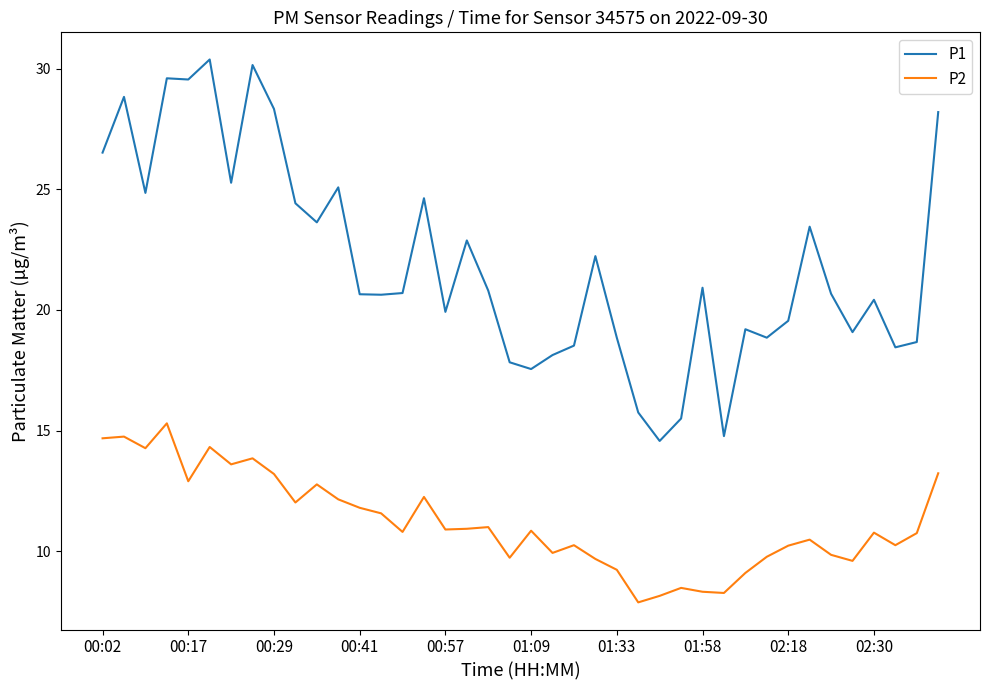

What is the lowest value of the P2 series?

7.9